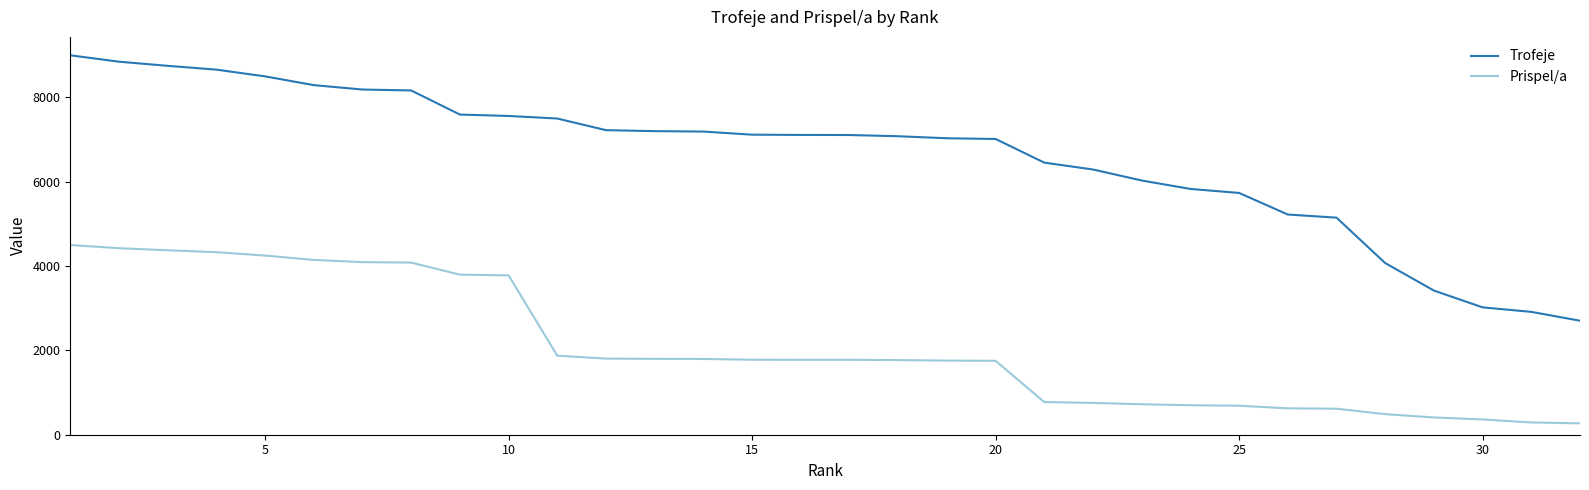

What is the difference between the second highest and second lowest values in the Trofeje series?

5934